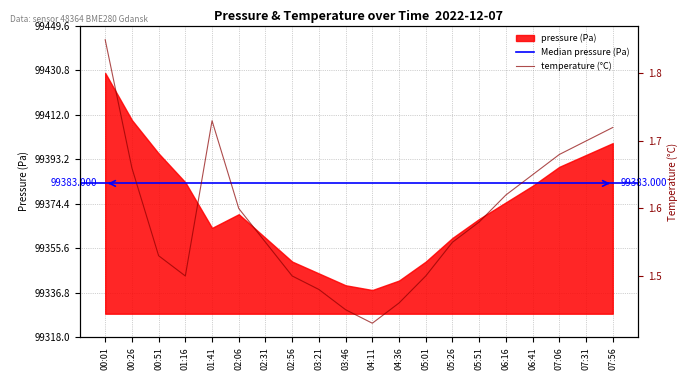

List the labels in order of value, smallest first.

04:11, 03:46, 04:36, 03:21, 01:16, 02:56, 05:01, 00:51, 02:31, 05:26, 05:51, 02:06, 06:16, 06:41, 00:26, 07:06, 07:31, 07:56, 01:41, 00:01